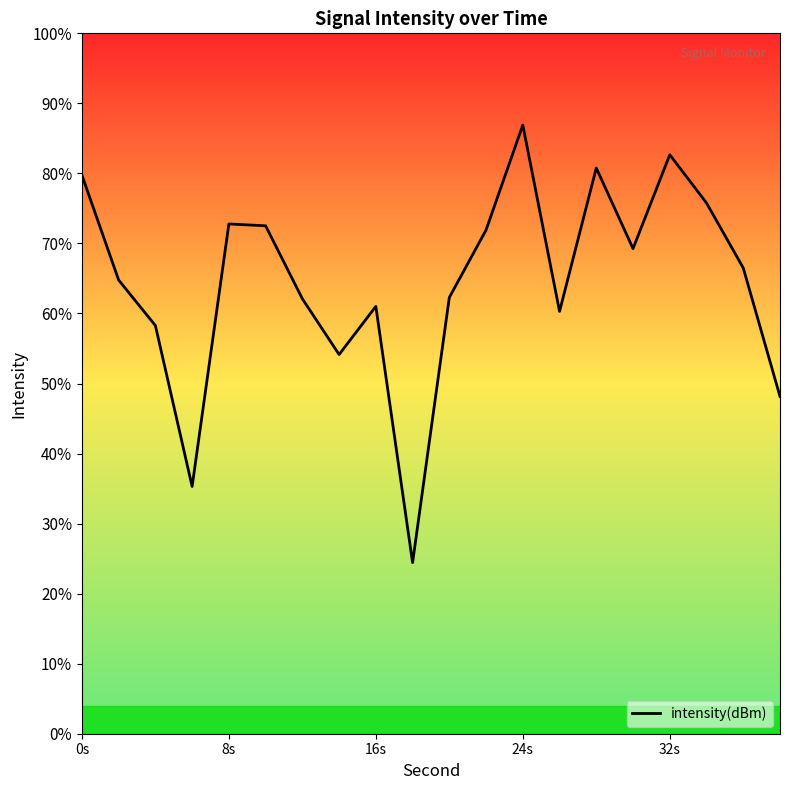

Is this an area chart (filled region under the line)?

No